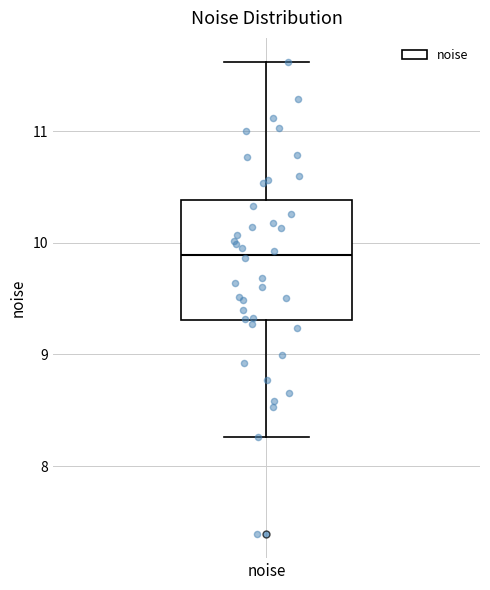

Transcribe this box plot: give where the median line is, the range the box spans, and where the two whiskers end, as read against the y-axis. The values are not printed on the chart, so give them approximately, as read against the axis.

median 9.9, box 9.3 to 10.4, whiskers 8.3 to 11.6